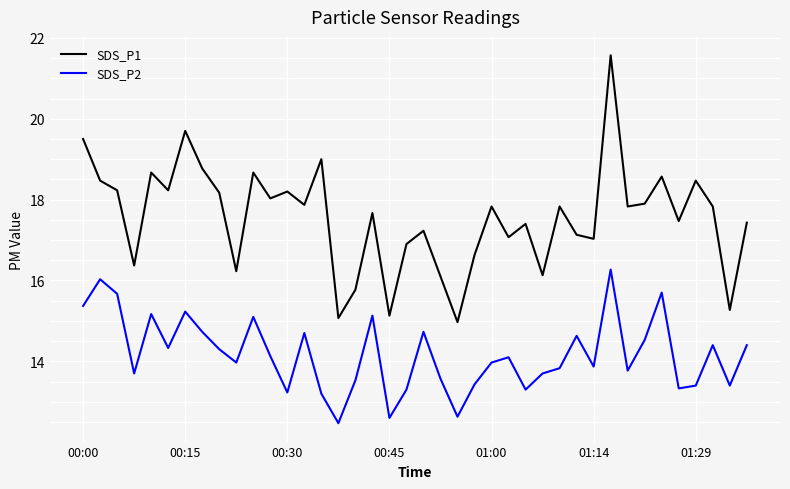

True or false: SDS_P1 has more than 1 points higher than both neighbors.

True